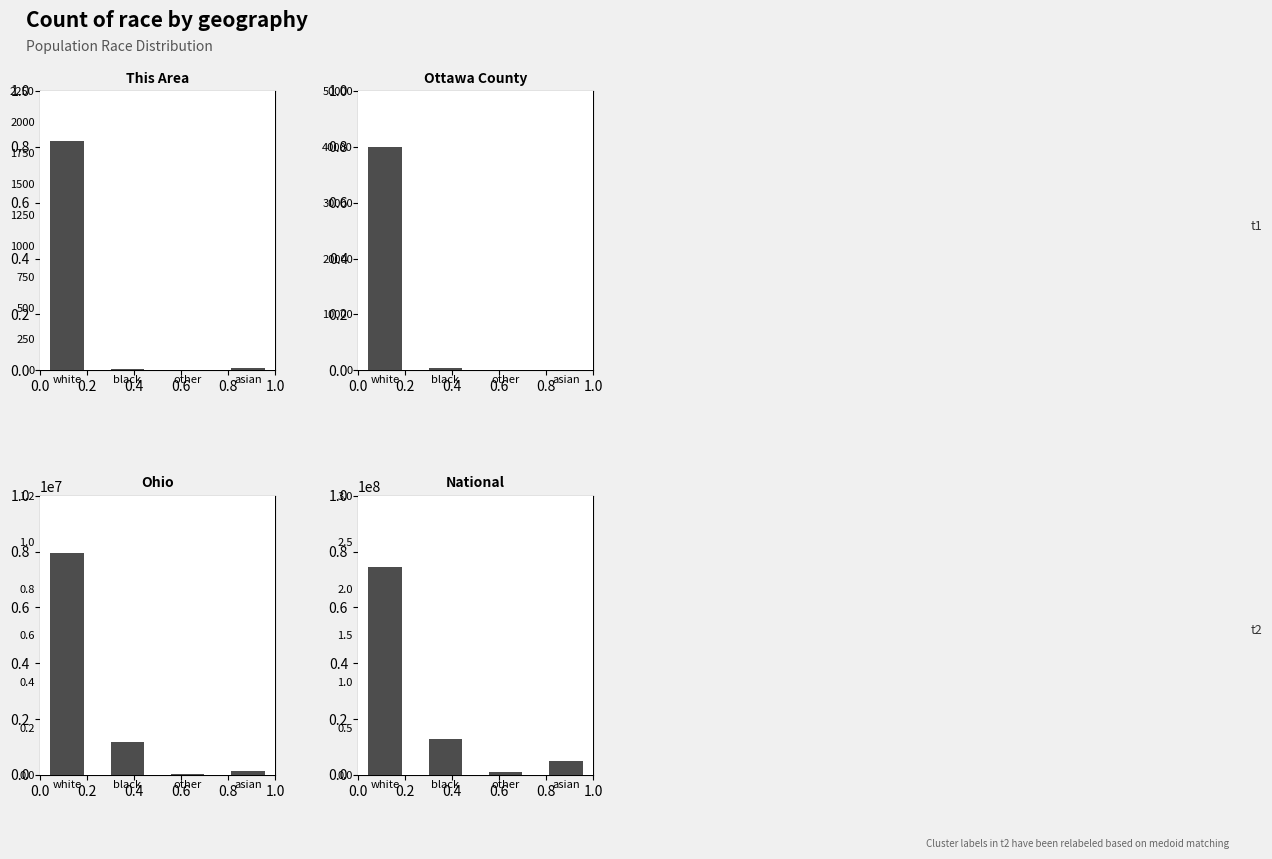

At how many categories does at least one series exceed 163319056?

1